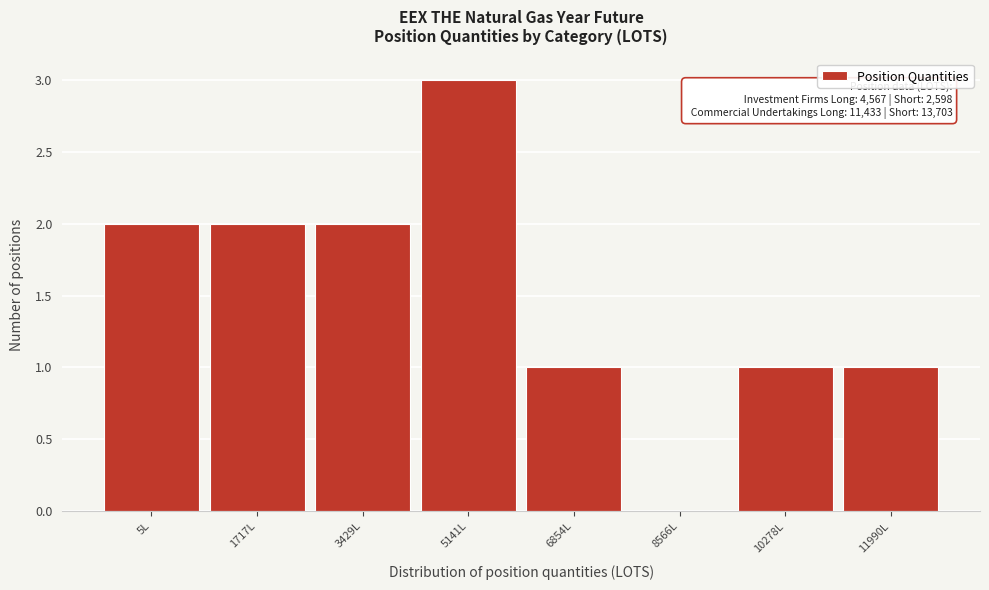

Reading right to left, extract all data points from this chart.

11990L=1	10278L=1	8566L=0	6854L=1	5141L=3	3429L=2	1717L=2	5L=2